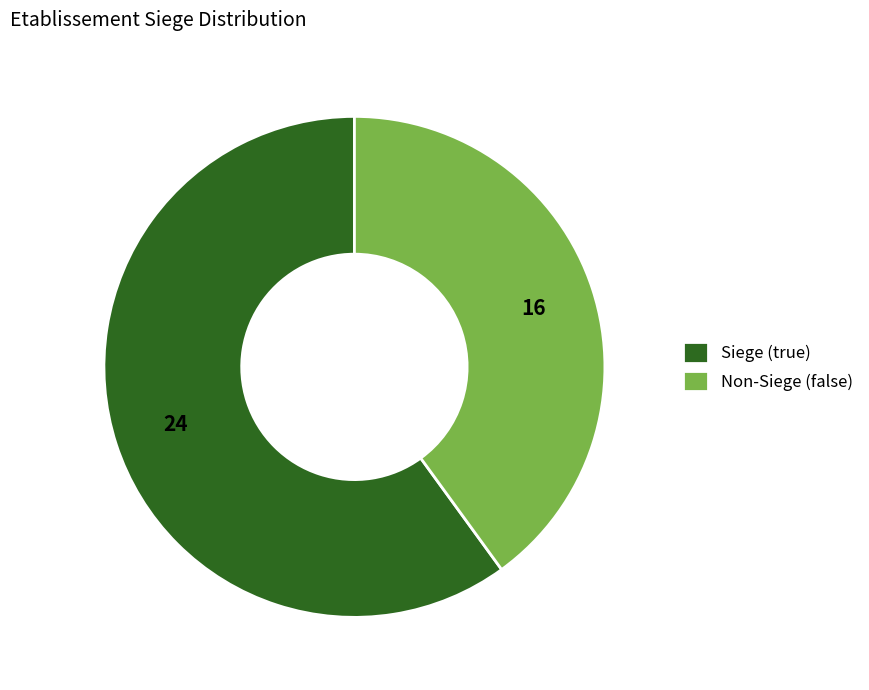

True or false: Non-Siege (false) accounts for 40% of the total.

True